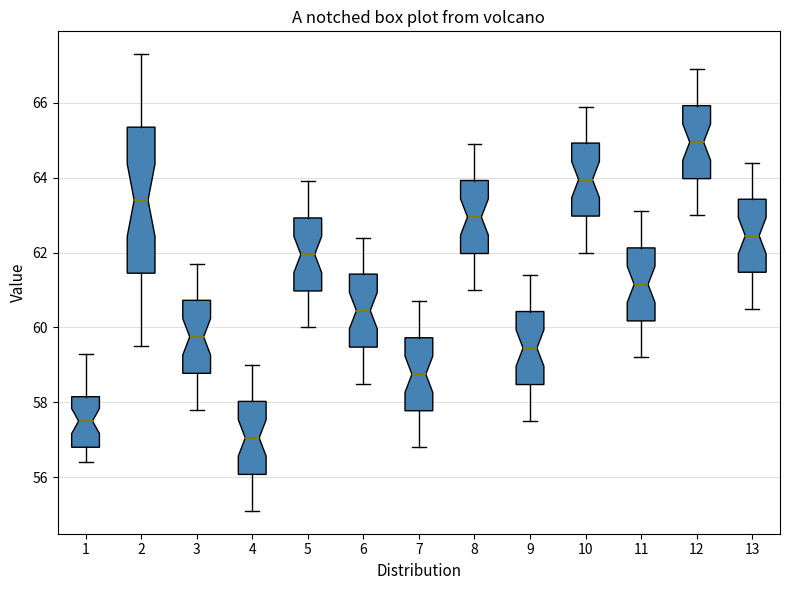

Reading left to right, read every box against the y-axis: the position of its median line, the range the box covers, and the ends of its whiskers. The values are not printed on the chart, so give them approximately, as read against the axis.

1: median 57.6, box 56.8 to 58.2, whiskers 56.4 to 59.4
2: median 63.4, box 61.4 to 65.4, whiskers 59.6 to 67.4
3: median 59.8, box 58.8 to 60.8, whiskers 57.8 to 61.8
4: median 57.0, box 56.0 to 58.0, whiskers 55.2 to 59.0
5: median 62.0, box 61.0 to 63.0, whiskers 60.0 to 64.0
6: median 60.4, box 59.4 to 61.4, whiskers 58.6 to 62.4
7: median 58.8, box 57.8 to 59.8, whiskers 56.8 to 60.8
8: median 63.0, box 62.0 to 64.0, whiskers 61.0 to 65.0
9: median 59.4, box 58.4 to 60.4, whiskers 57.6 to 61.4
10: median 64.0, box 63.0 to 65.0, whiskers 62.0 to 66.0
11: median 61.2, box 60.2 to 62.2, whiskers 59.2 to 63.2
12: median 65.0, box 64.0 to 66.0, whiskers 63.0 to 67.0
13: median 62.4, box 61.4 to 63.4, whiskers 60.6 to 64.4